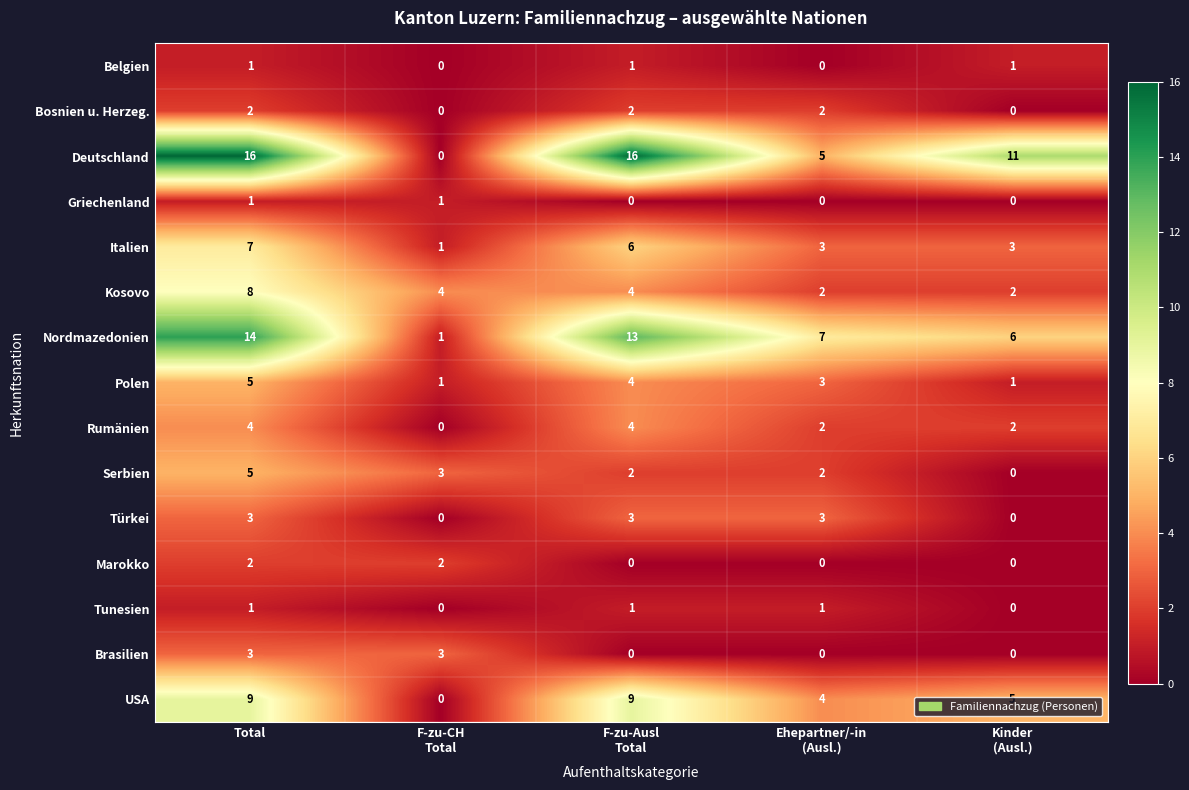

What is the maximum value shown in the chart?

16